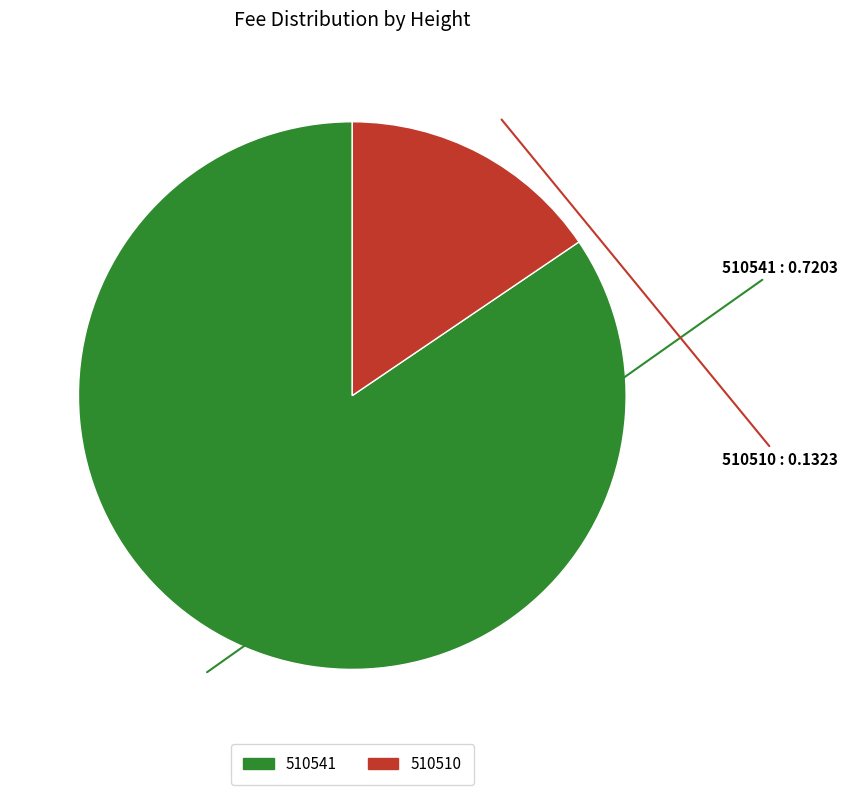

Is it true that 510541 is 84% of the pie?

True